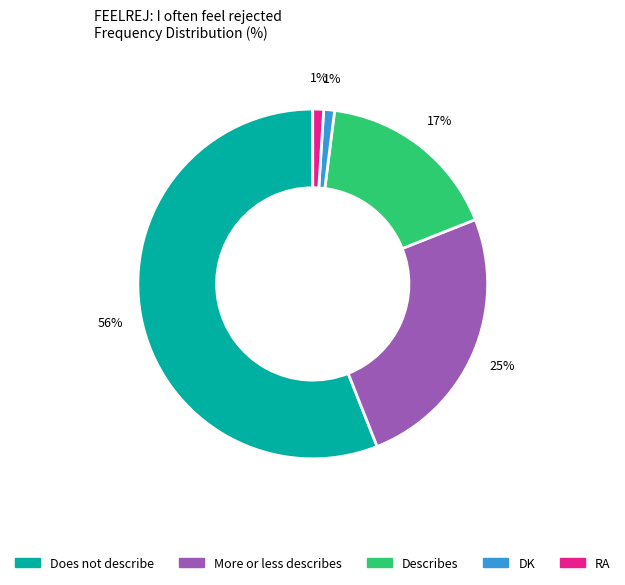

How many segments does this pie chart have?

5